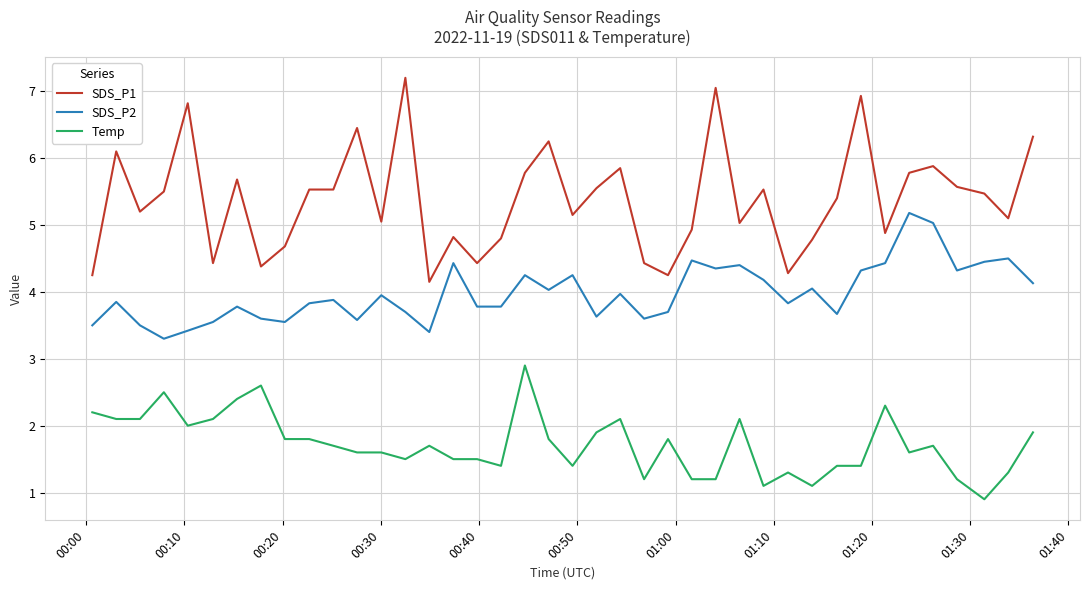

Which series has the largest total across all categories?

SDS_P1